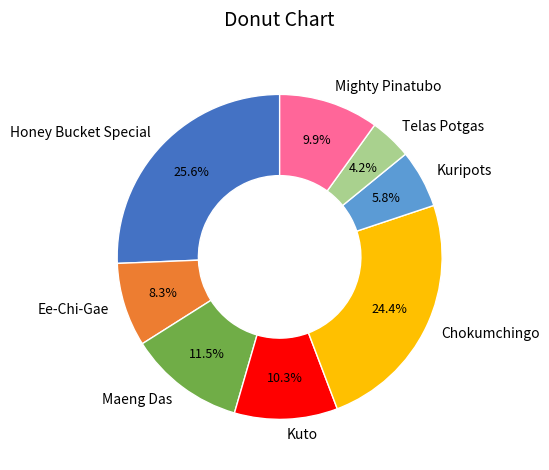

How many slices are in this pie chart?

8